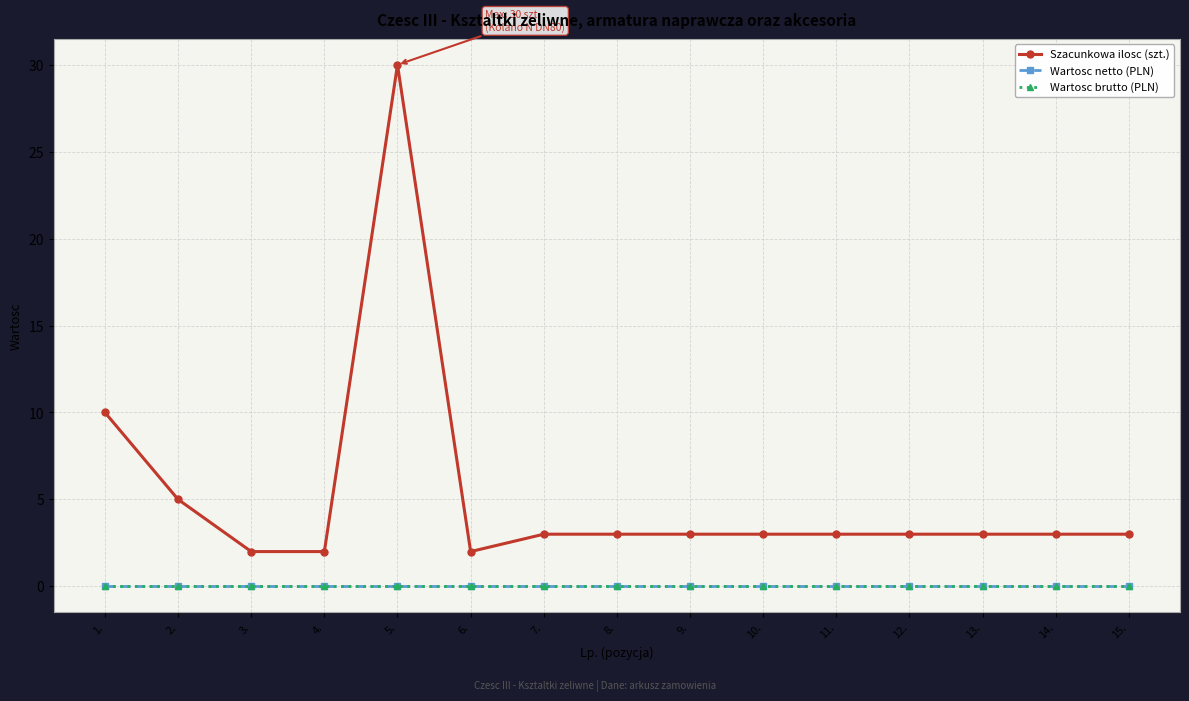

Which category has the highest value in the Wartosc netto (PLN) series?

1.